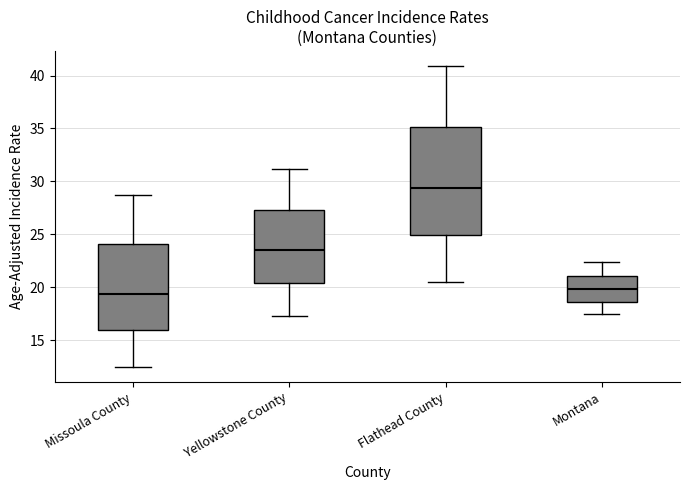

Where does the upper whisker of the box for Yellowstone County end on the y-axis? The values are not printed on the chart, so give them approximately, as read against the axis.

31.0